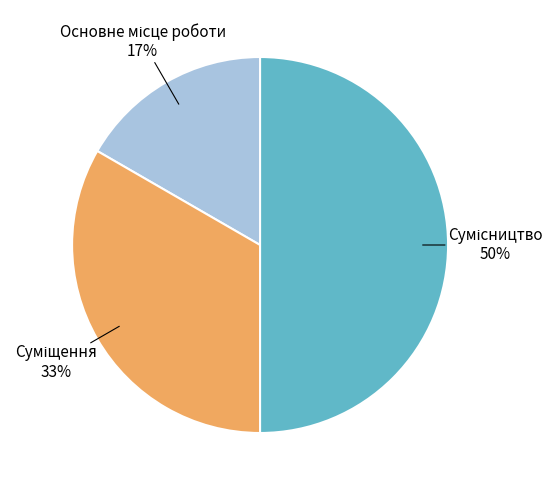

To the nearest percent, what is the average slice percentage?

33%